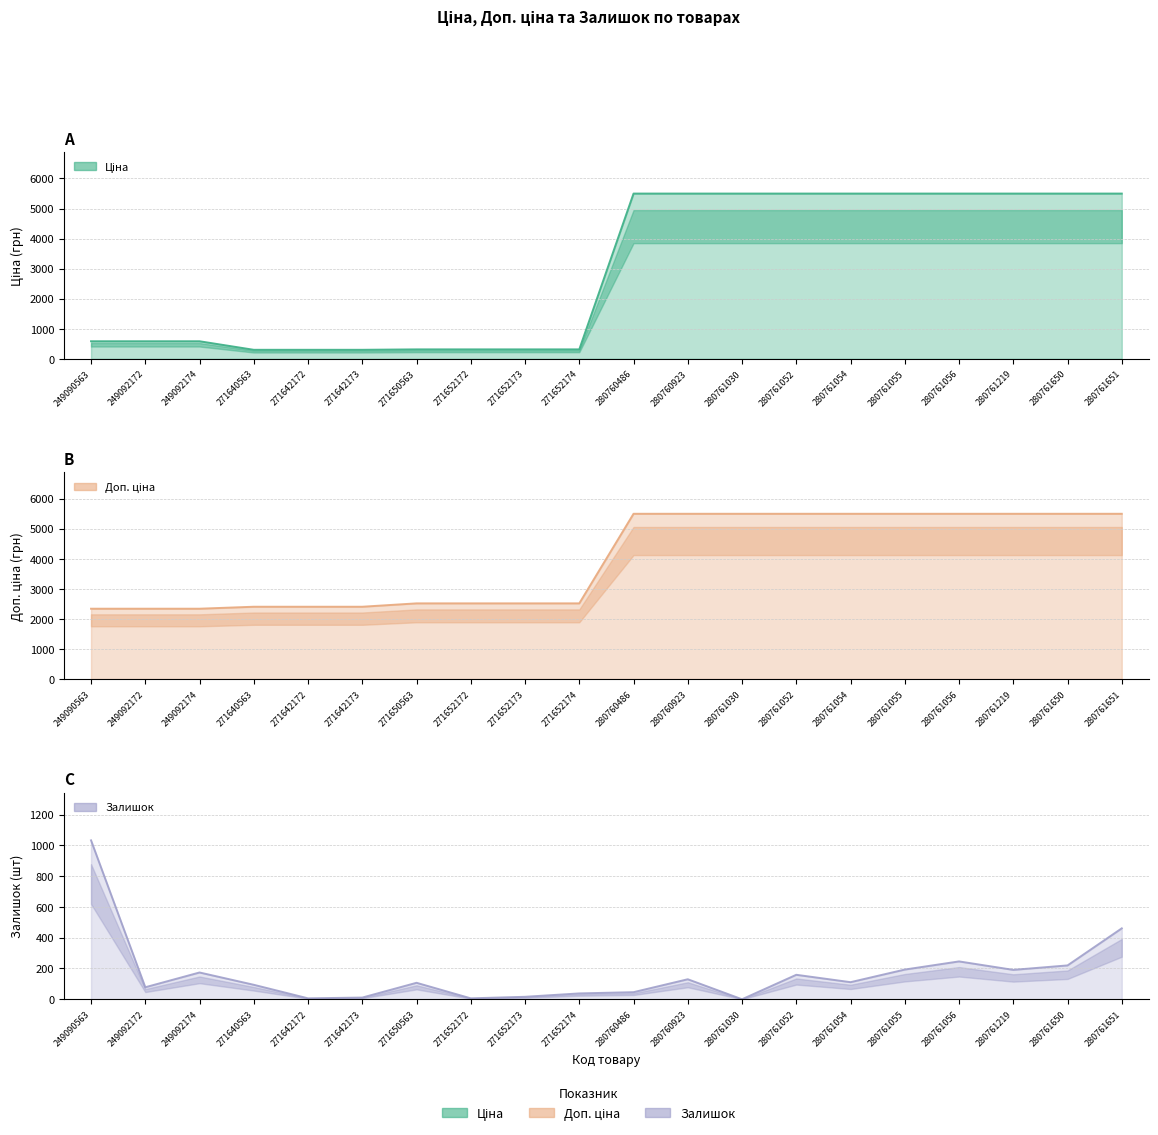

In Залишок, how many points are lower than both neighbors (excluding endpoints)?

6